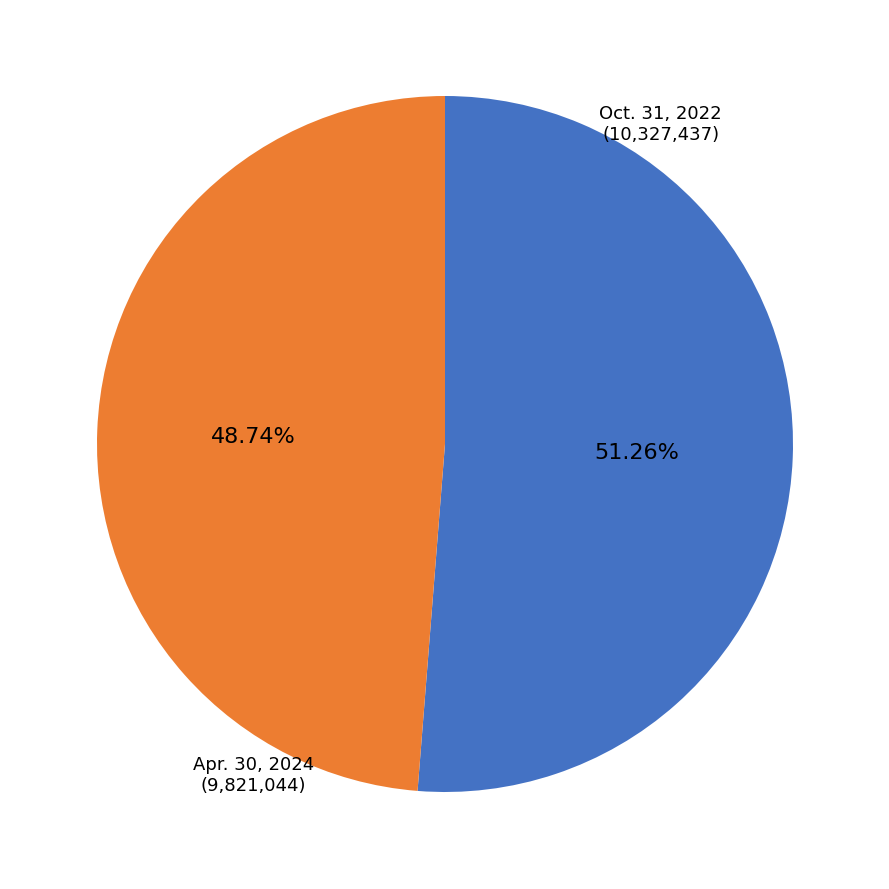

Is there a majority slice in this chart?

Yes